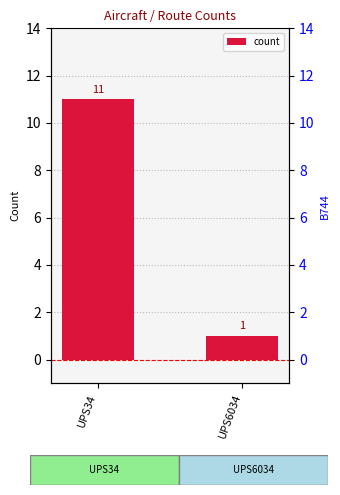

What is the difference between the maximum and minimum values?

10